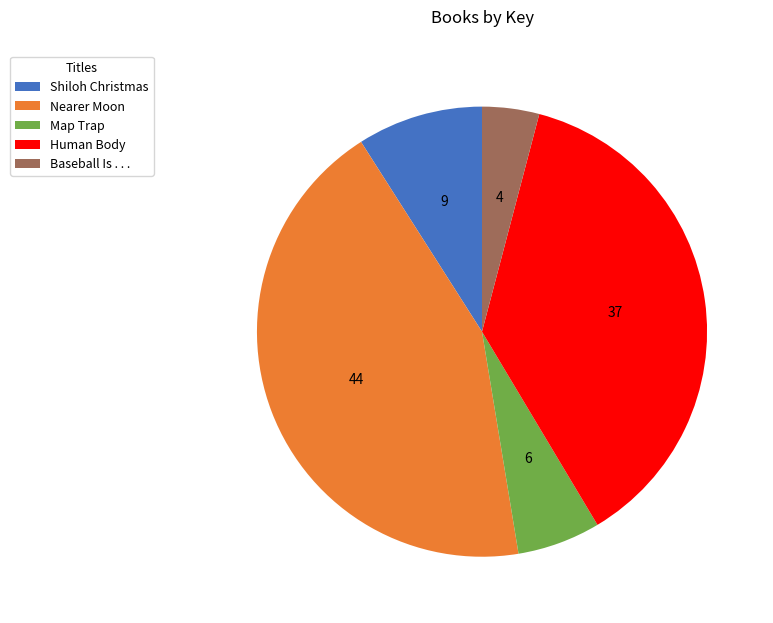

True or false: Human Body accounts for 37% of the total.

True